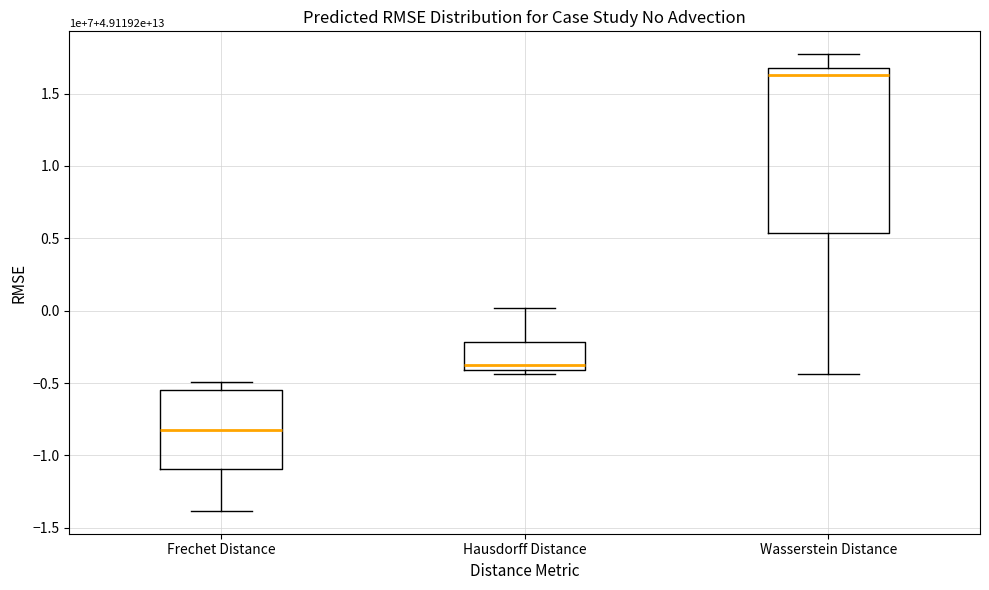

Comparing the boxes themselves (not the whiskers), which one is the tallest?

Wasserstein Distance